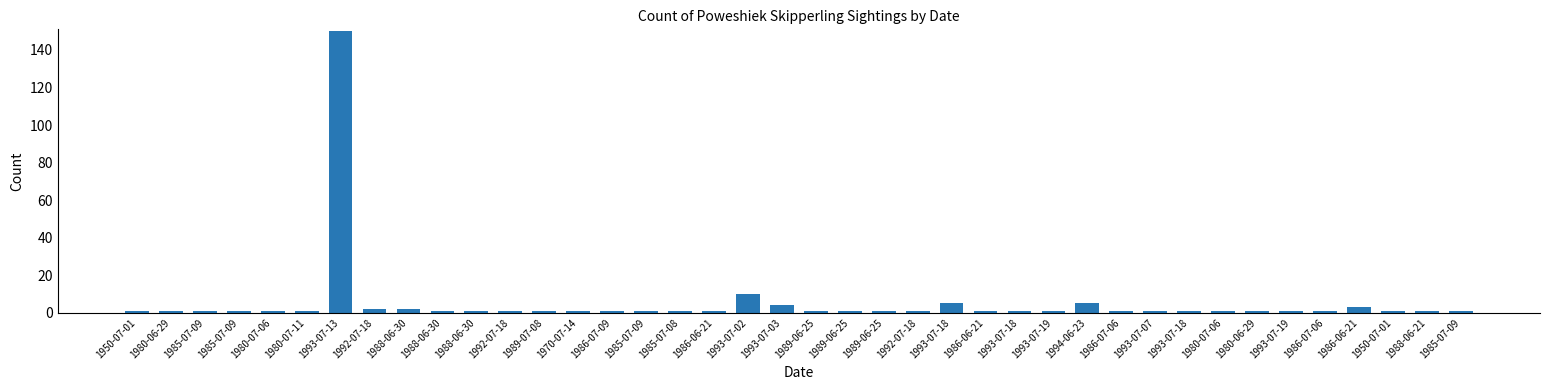

How many distinct data groups are displayed?

1